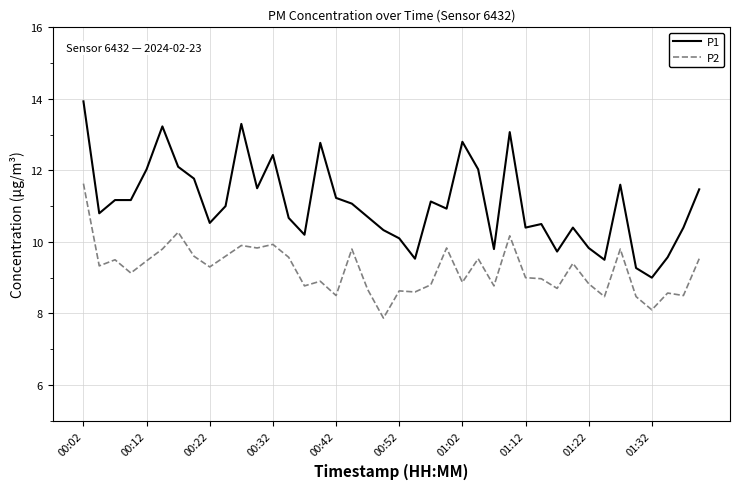

List the series in order of their overall mean, highest first.

P1, P2